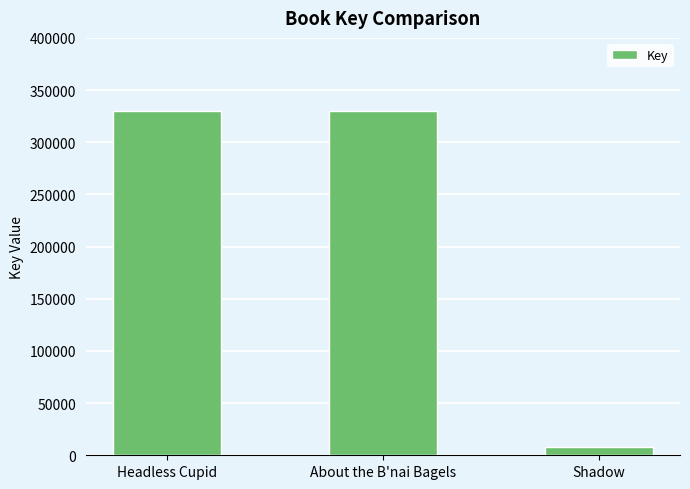

Where does the data first go above 329920?

Headless Cupid